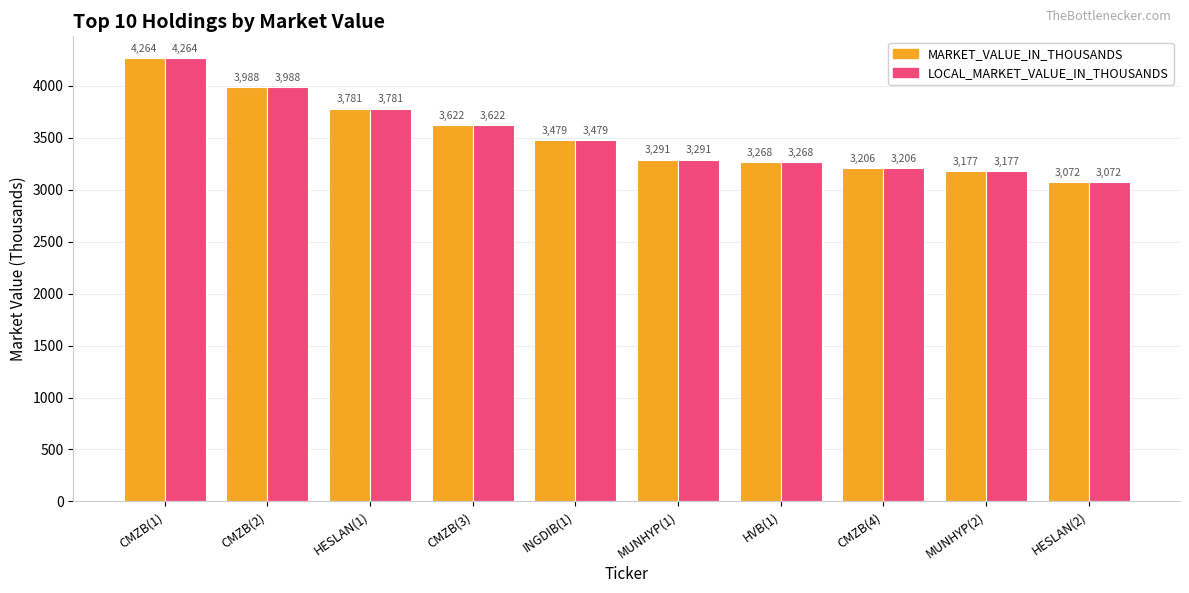

Which label corresponds to the smallest value in the chart?

HESLAN(2)